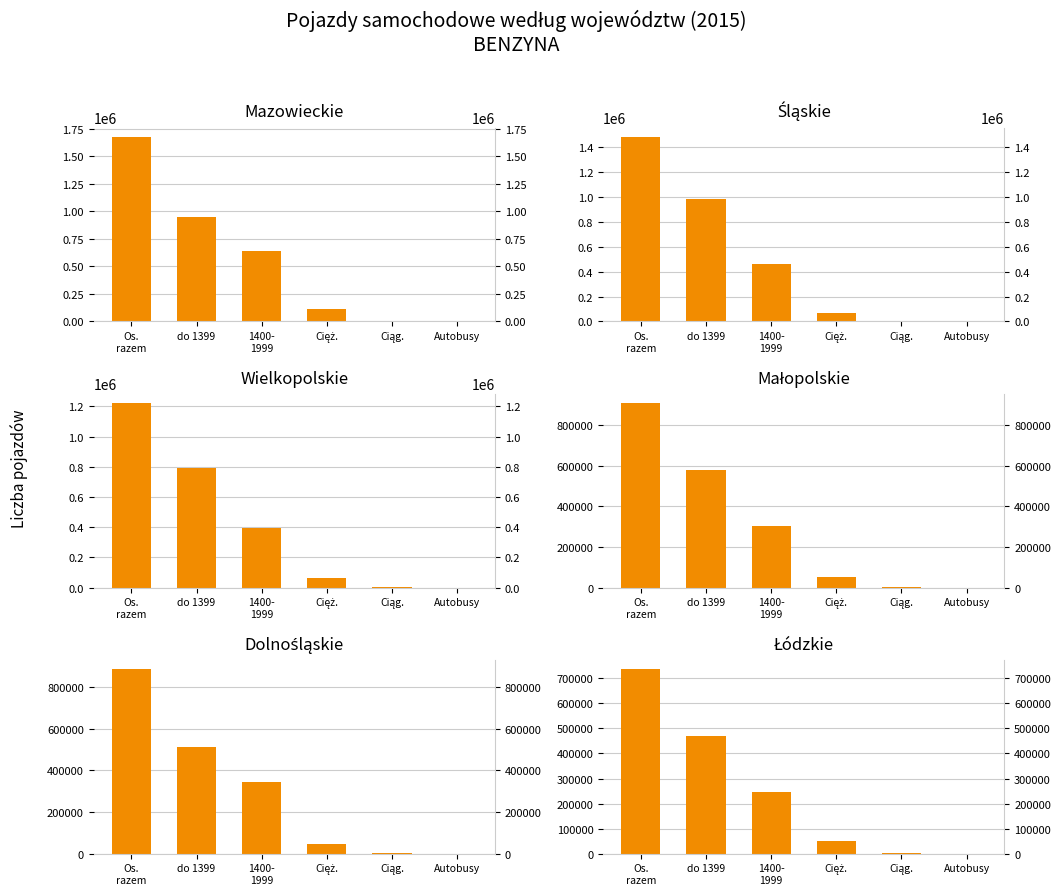

What is the maximum value shown in the chart?

1675936